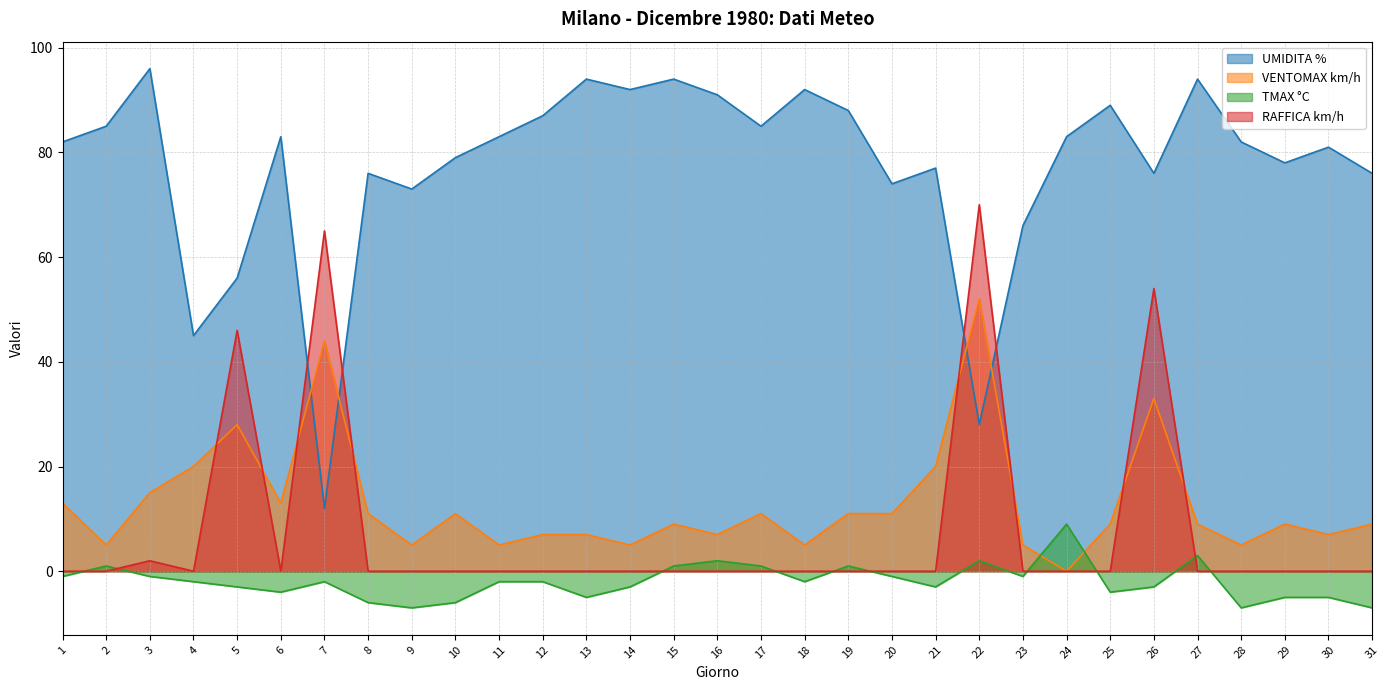

True or false: RAFFICA km/h and TMAX °C cross at least once.

True